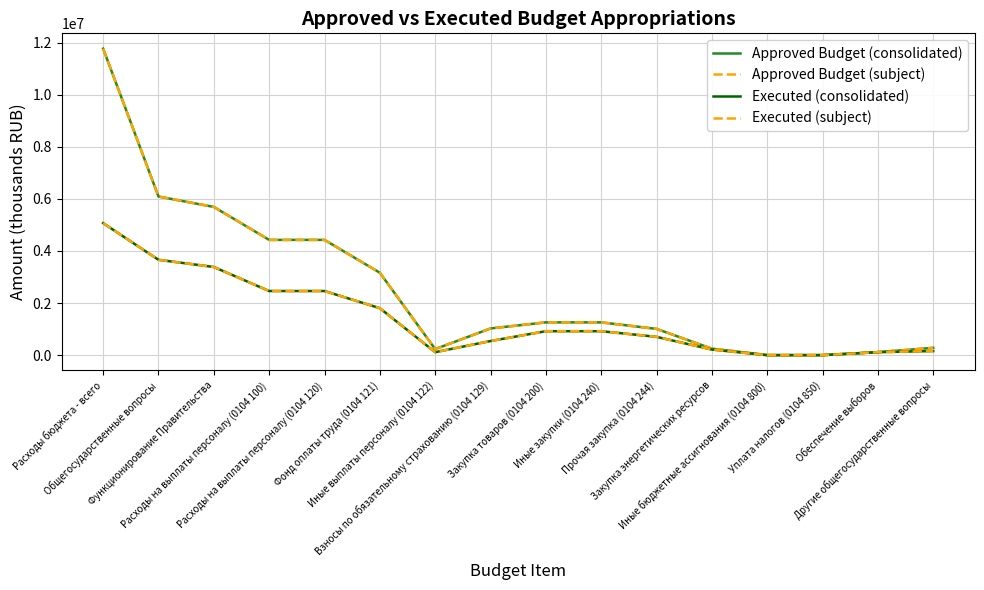

The value of Approved Budget (subject) at Обеспечение выборов is 70945.2. True or false?

False